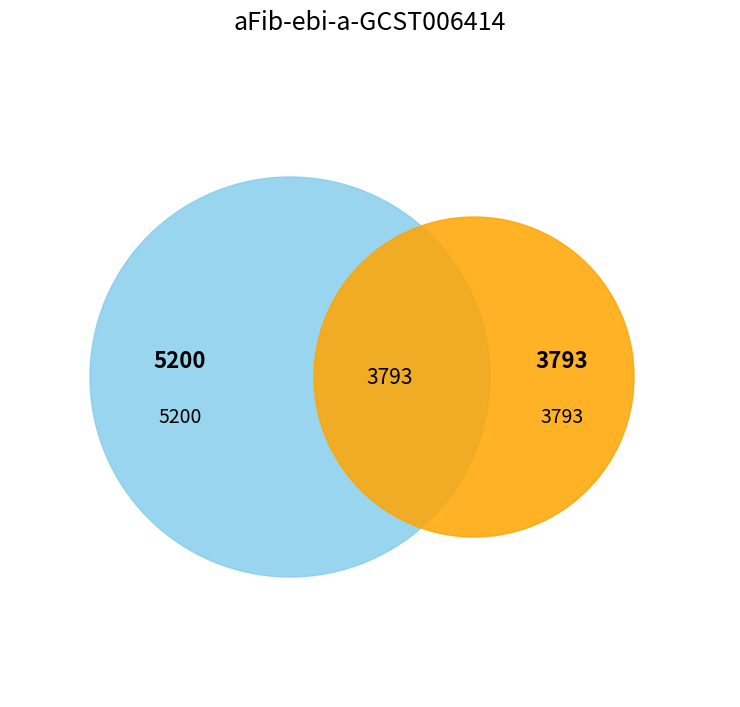

Rank the categories by value from highest to lowest.

5200, 3793, 3793